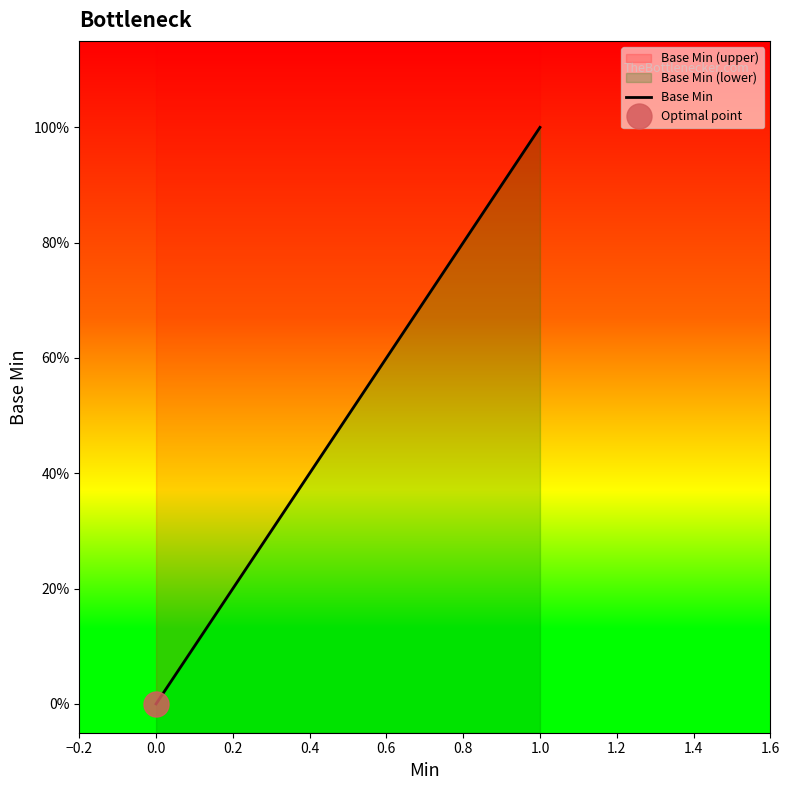

What is the difference between the maximum and minimum values?

1